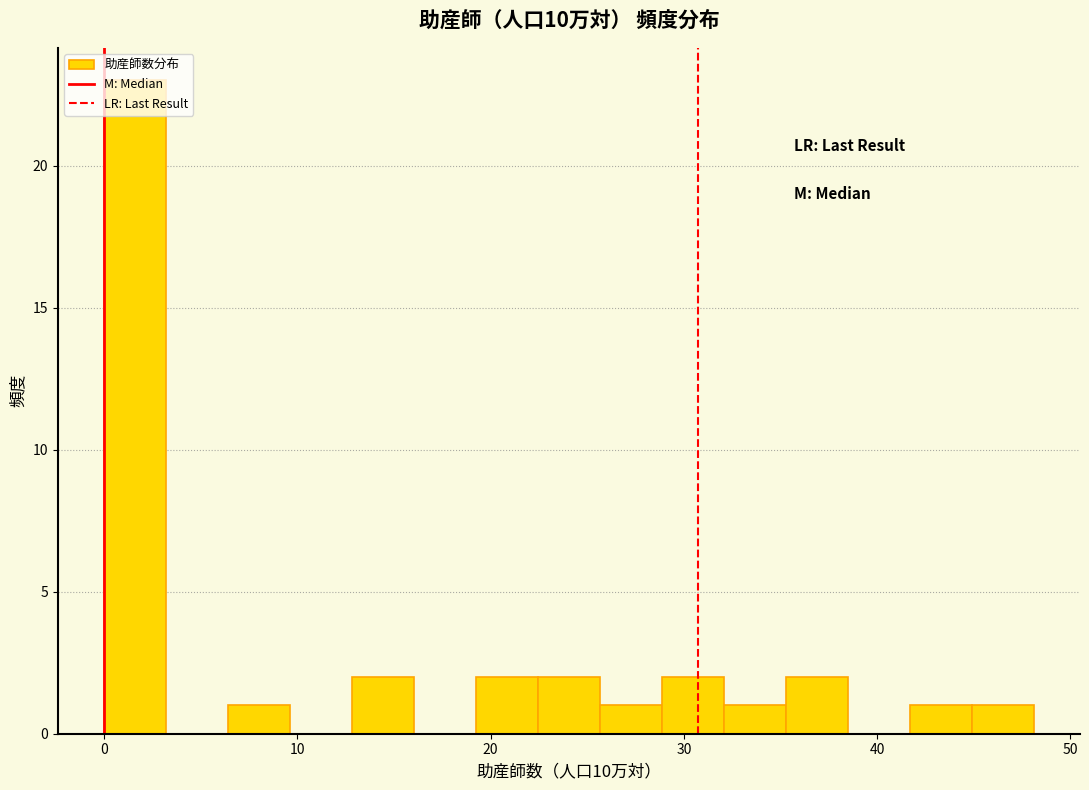

Read against the x-axis, roughly where is the centre of the tallest bar?

2